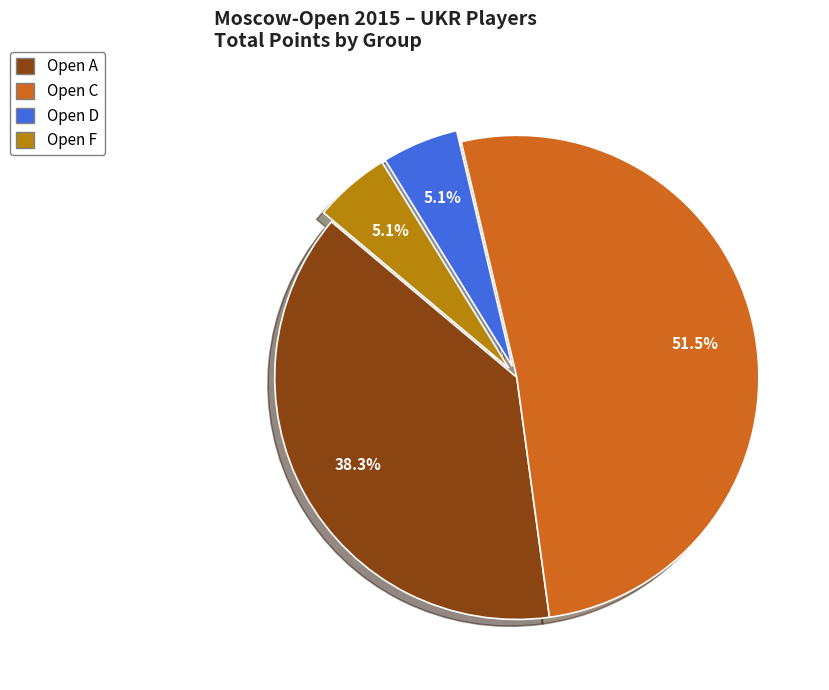

What portion of the pie excludes Open C?

48.5%